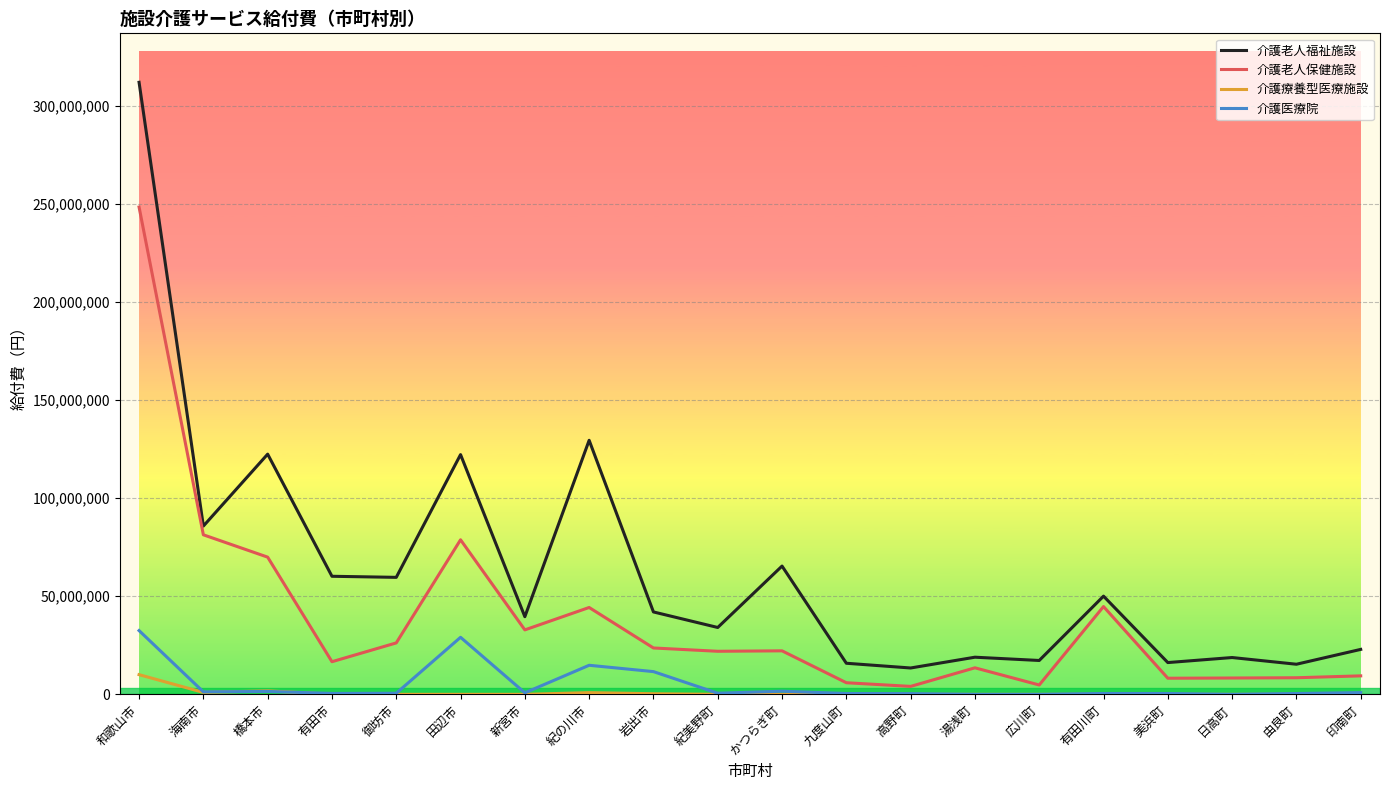

Rank the series by their maximum value, from highest to lowest.

介護老人福祉施設, 介護老人保健施設, 介護医療院, 介護療養型医療施設